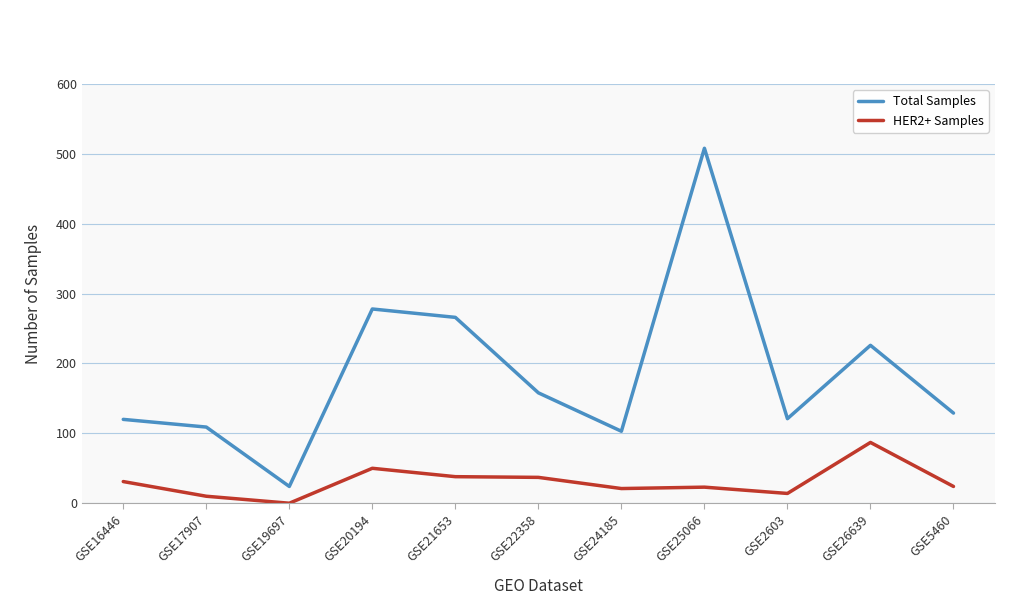

True or false: Total Samples and HER2+ Samples cross at least once.

False